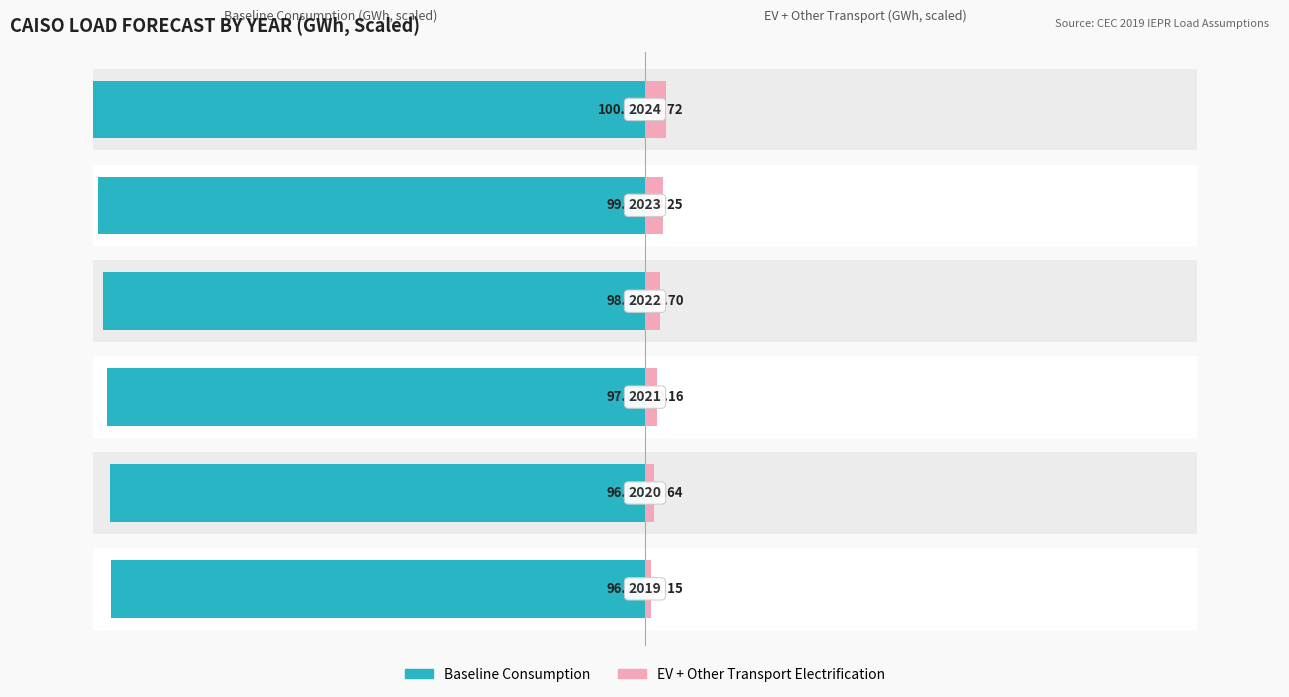

Reading left to right, transcribe all the data shown in this chart.

Baseline Consumption: -96.7	-96.9	-97.4	-98.1	-99.1	-100.0
EV + Other Transport Electrification: 1.2	1.6	2.2	2.7	3.2	3.7